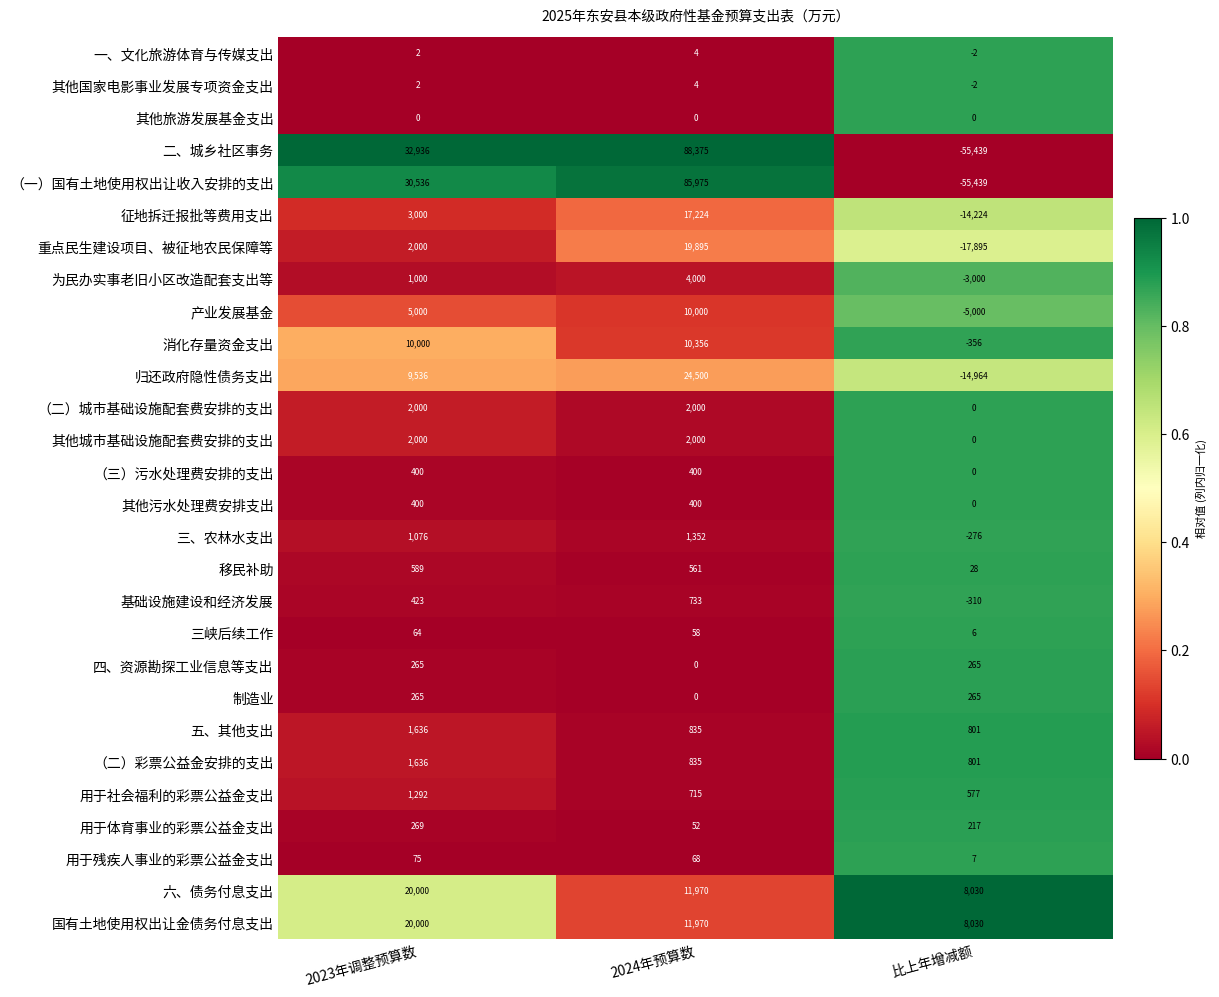

At which category does the chart reach its minimum across all series?

比上年增减额